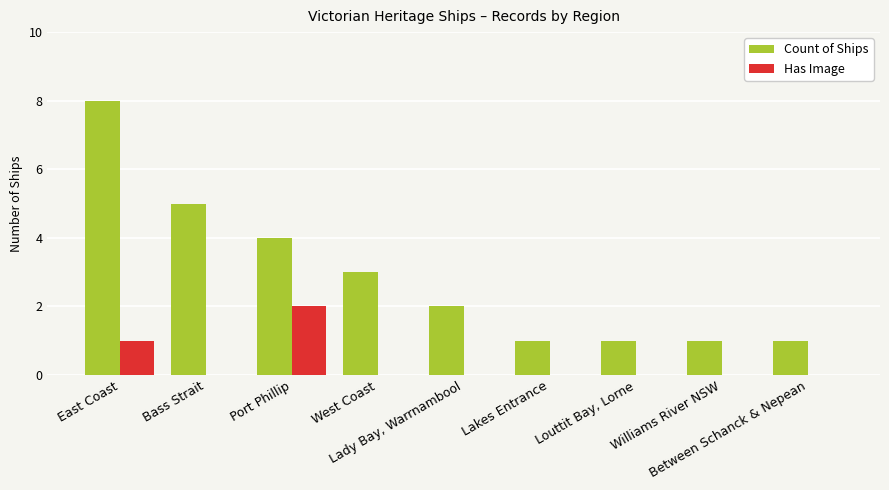

What is the sum of all Count of Ships values?

26